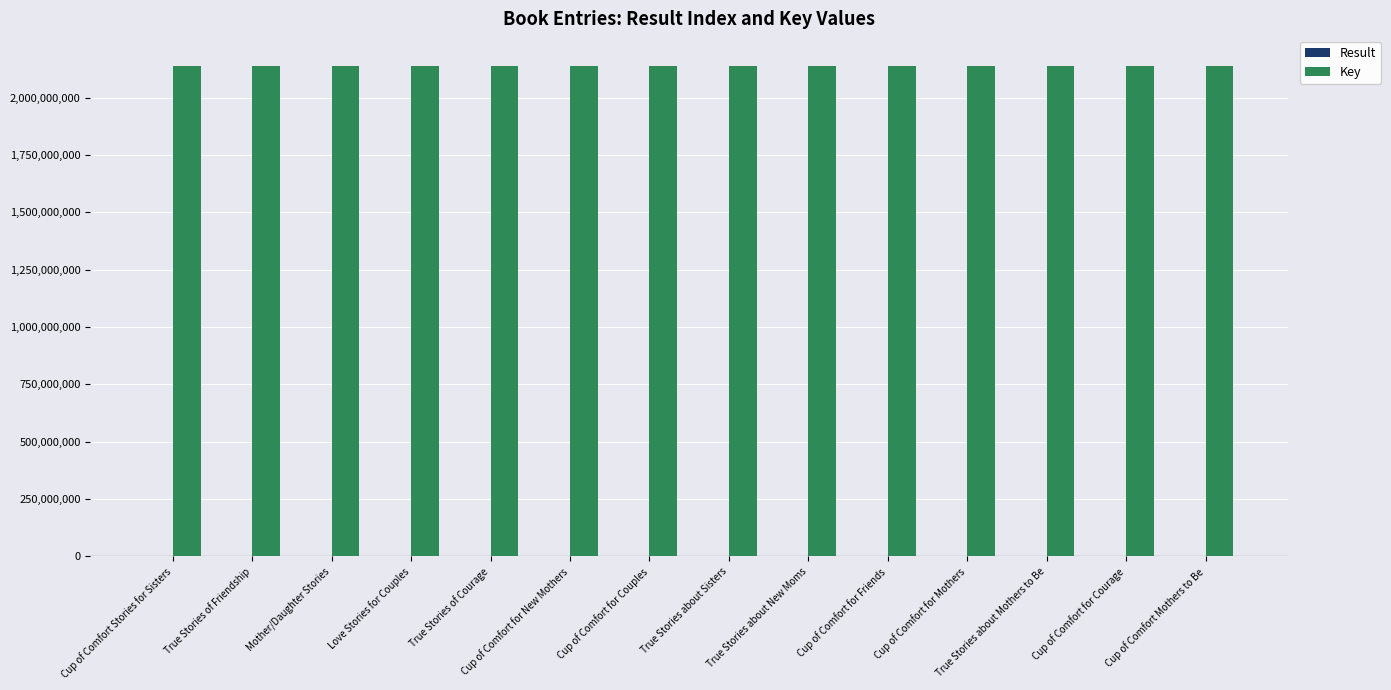

The value of Key at True Stories of Friendship is 745902999. True or false?

False